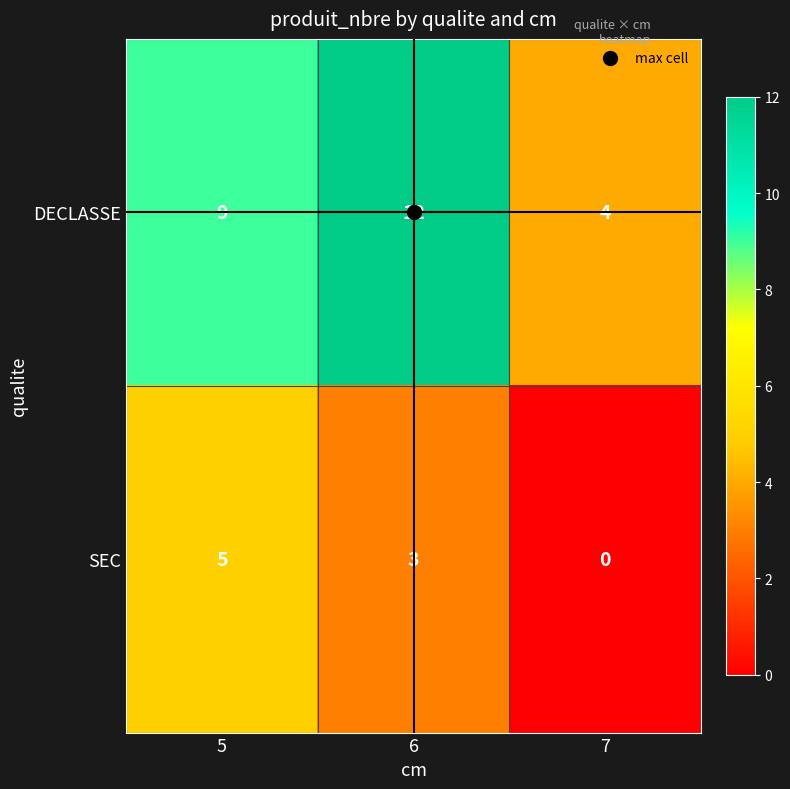

What is the maximum value shown in the chart?

12